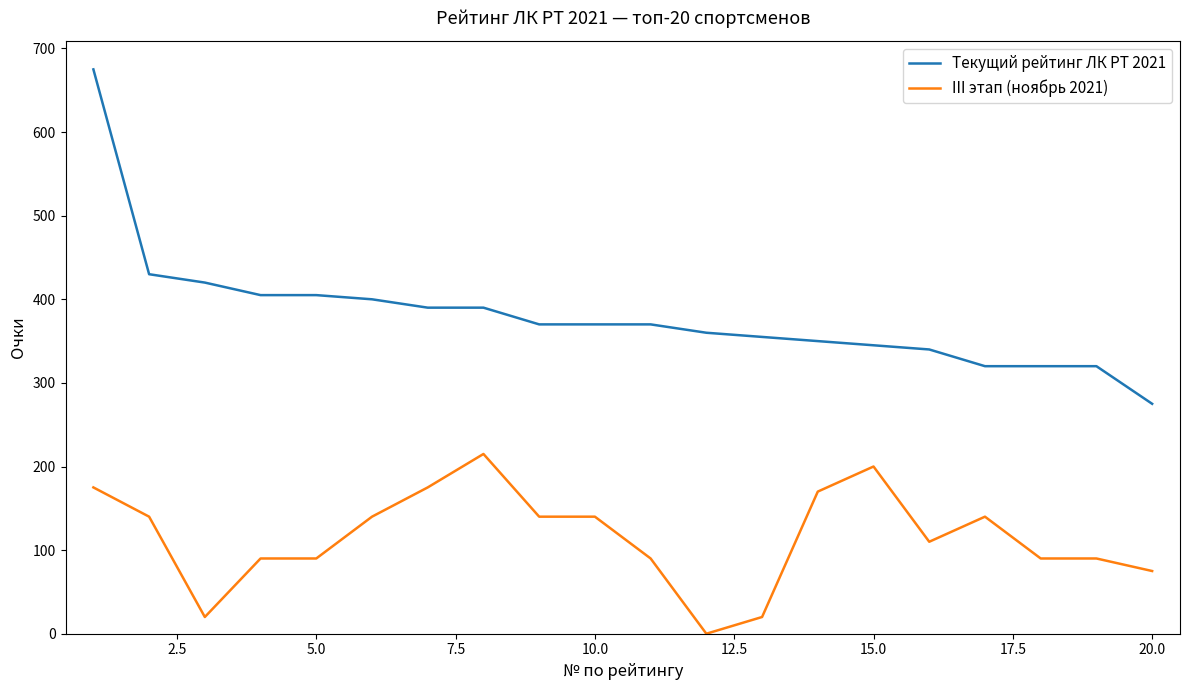

Is this an area chart (filled region under the line)?

No